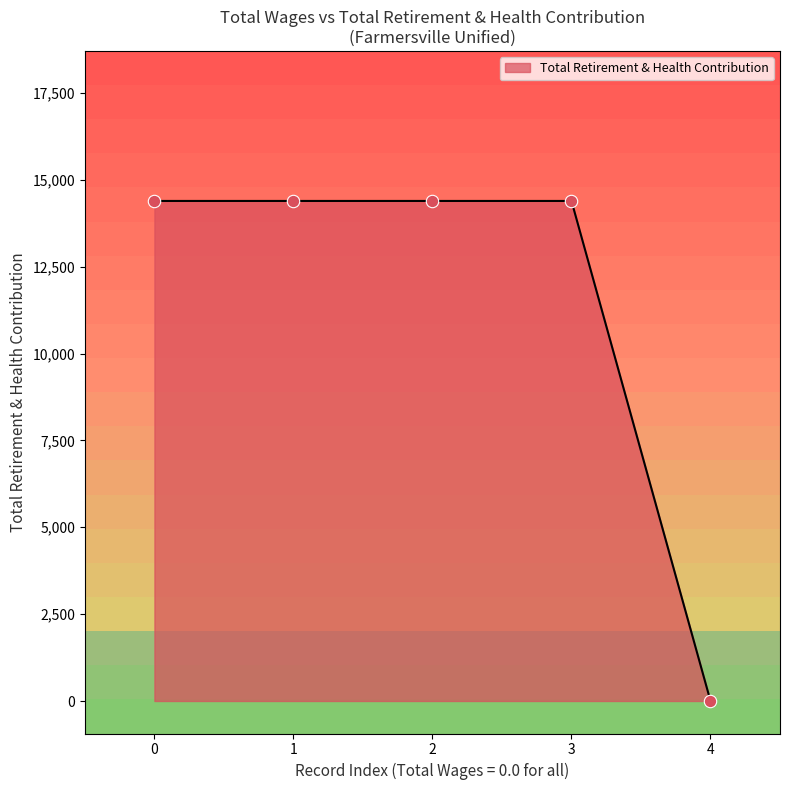

Approximately how many times larger is the value at 2 compared to 3?

1.0